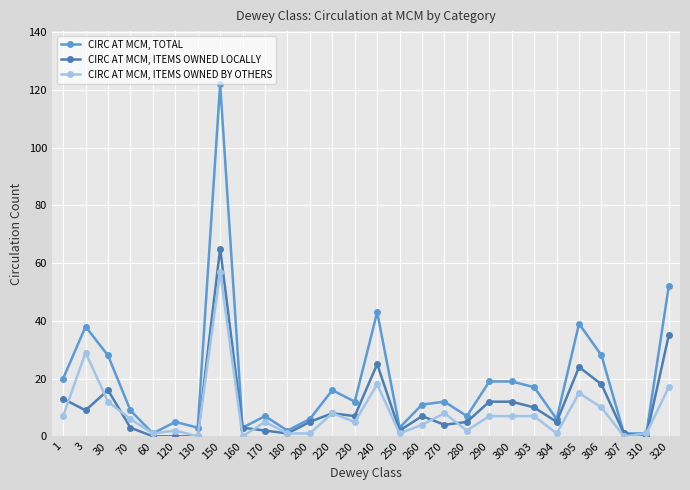

Read the CIRC AT MCM, ITEMS OWNED BY OTHERS value at 303, to the nearest 10.

10